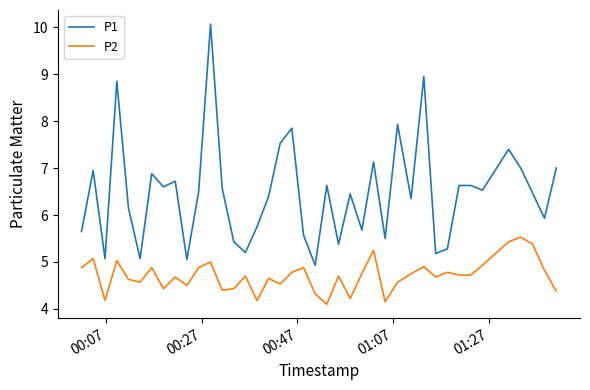

Rank the series by their average value, from lowest to highest.

P2, P1